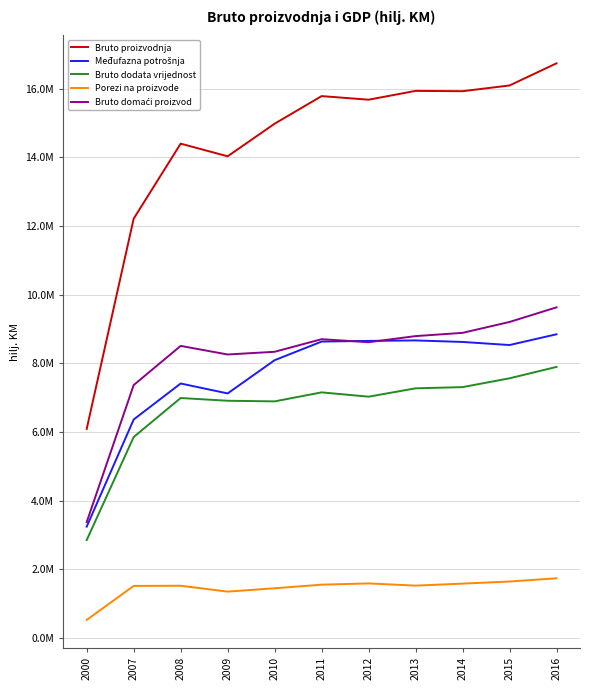

Which series has the widest spread of values?

Bruto proizvodnja